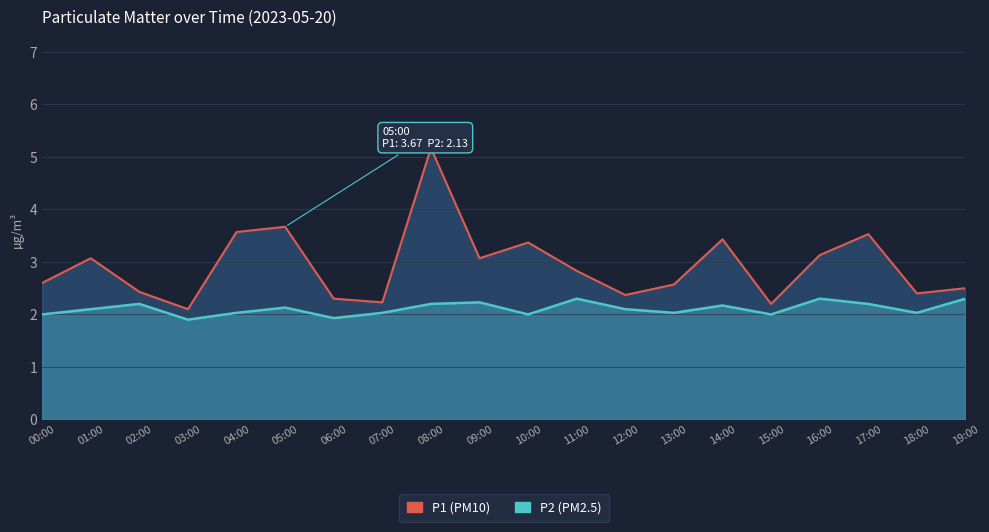

Does the chart have visible grid lines?

Yes